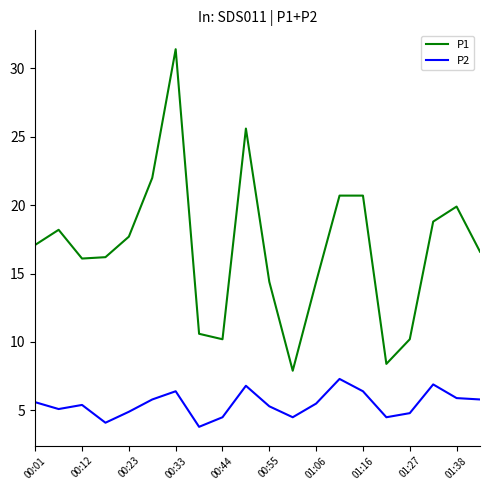

Which series has the largest range (max minus min)?

P1